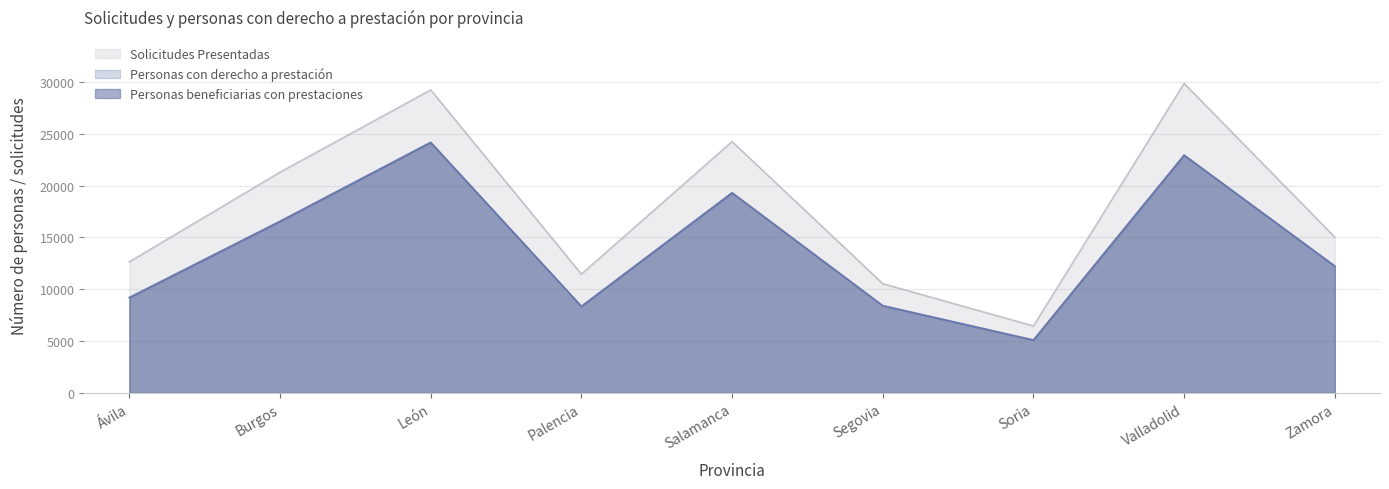

Rank the series by their maximum value, from highest to lowest.

Solicitudes Presentadas, Personas con derecho a prestación, Personas beneficiarias con prestaciones